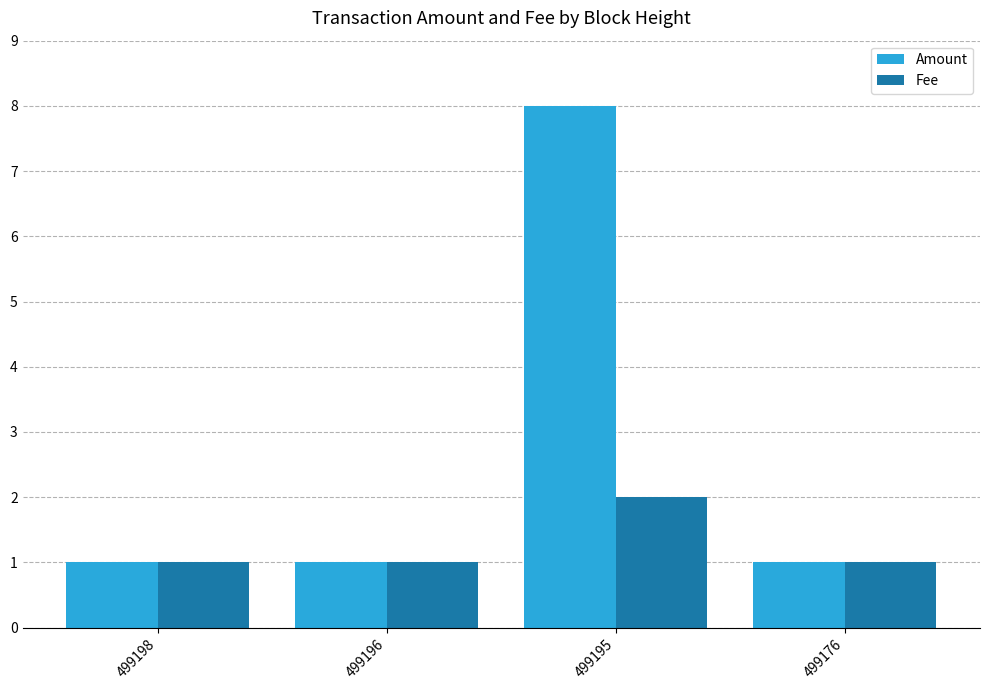

Is it true that Amount equals 1 at 499176?

True